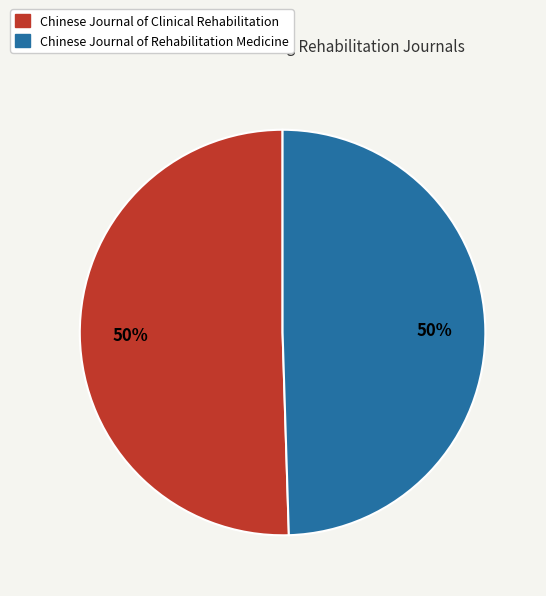

To the nearest percent, what is the average slice percentage?

50%